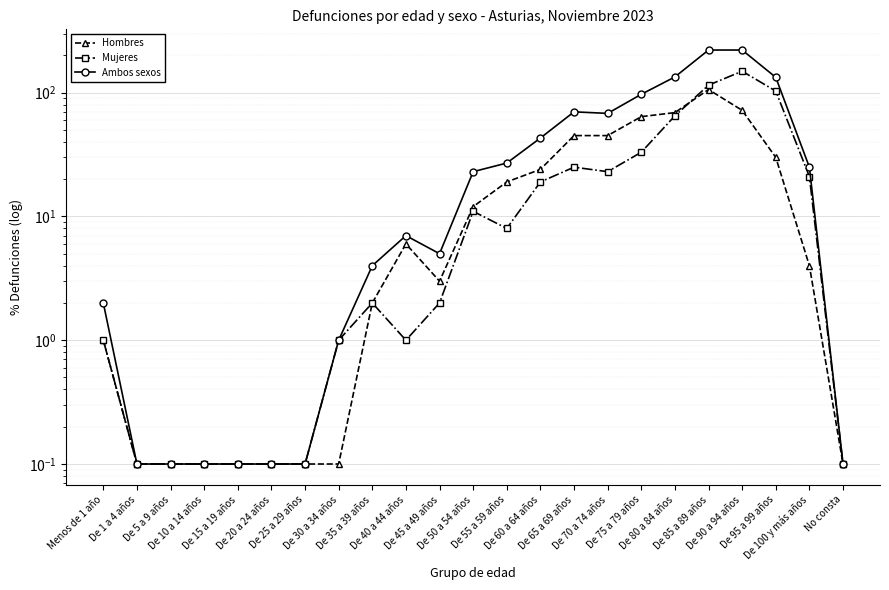

In Mujeres, how many points are lower than both neighbors (excluding endpoints)?

3